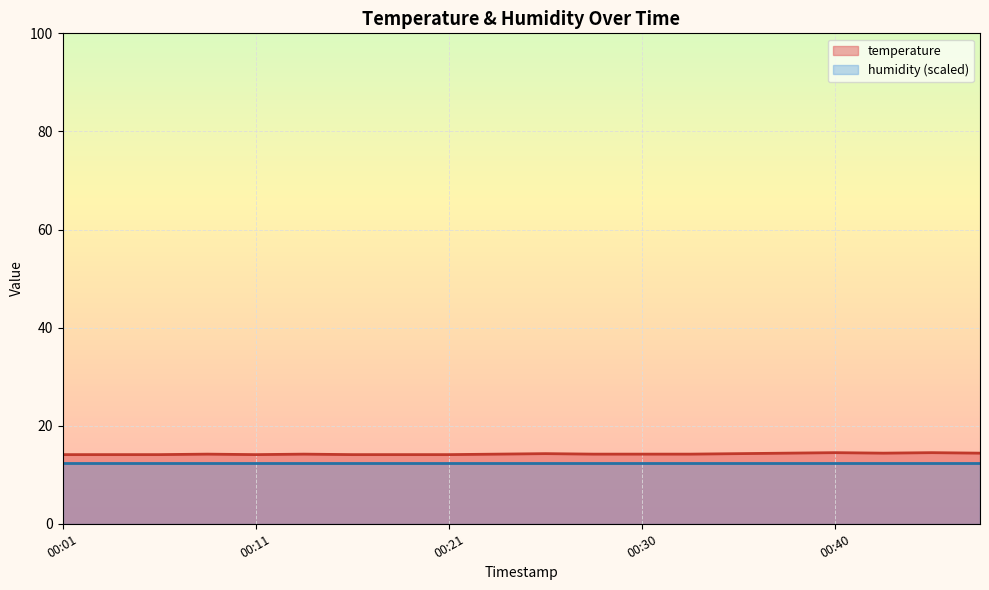

Rank the categories by value from lowest to highest.

00:01, 00:03, 00:06, 00:11, 00:16, 00:18, 00:21, 00:08, 00:13, 00:23, 00:28, 00:30, 00:33, 00:25, 00:35, 00:38, 00:42, 00:47, 00:40, 00:45